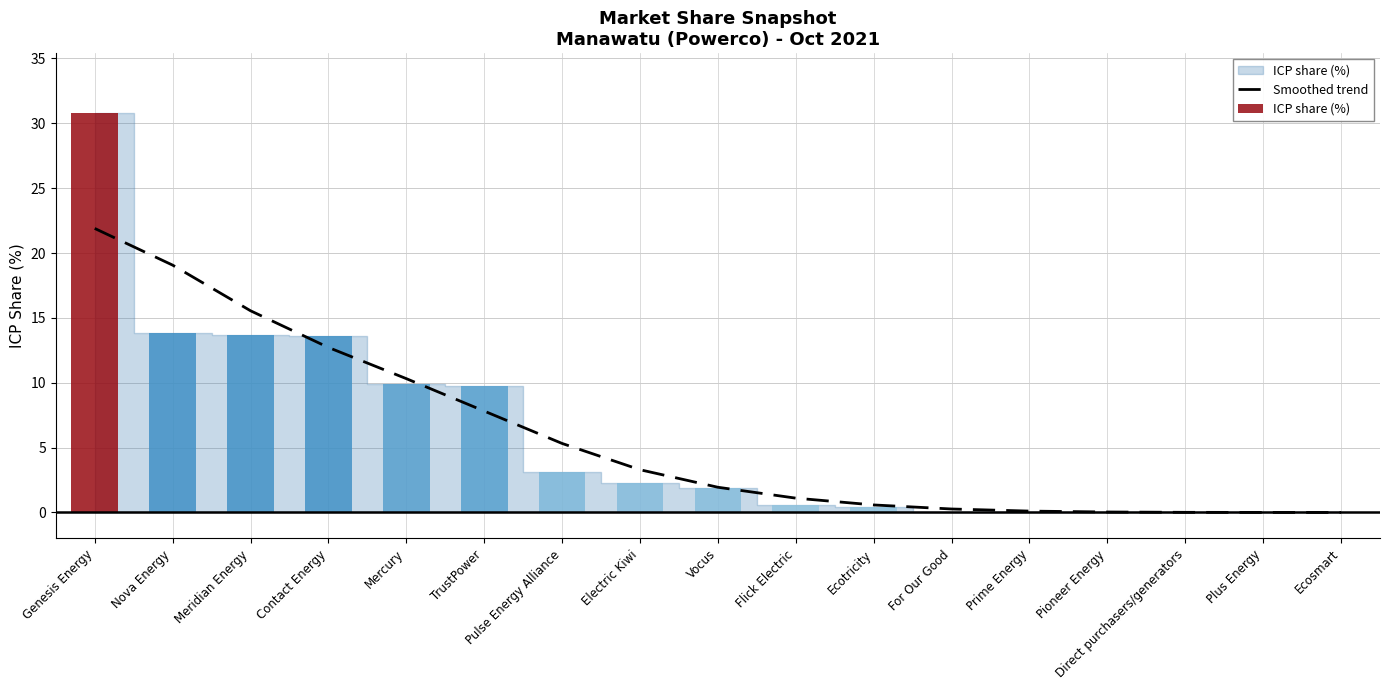

Is it true that Smoothed trend equals 0.1 at Prime Energy?

True